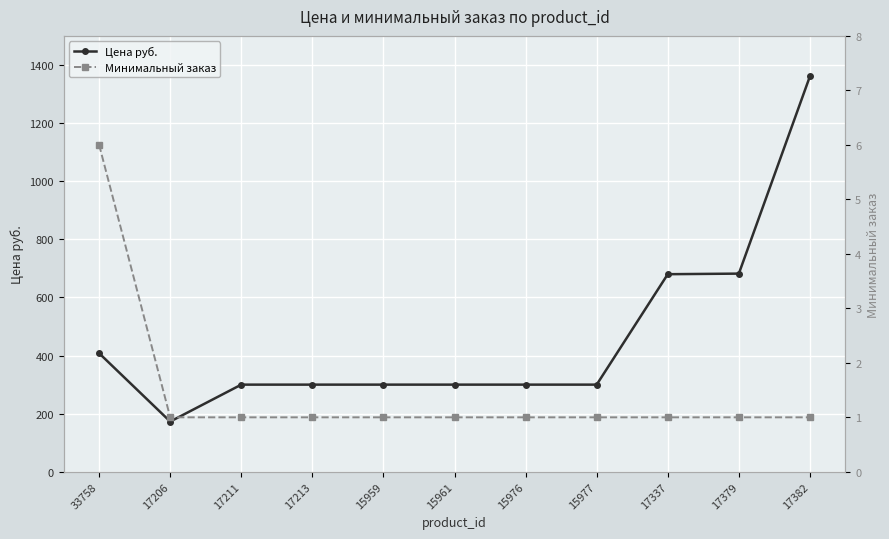

True or false: Цена руб. and Минимальный заказ cross at least once.

False